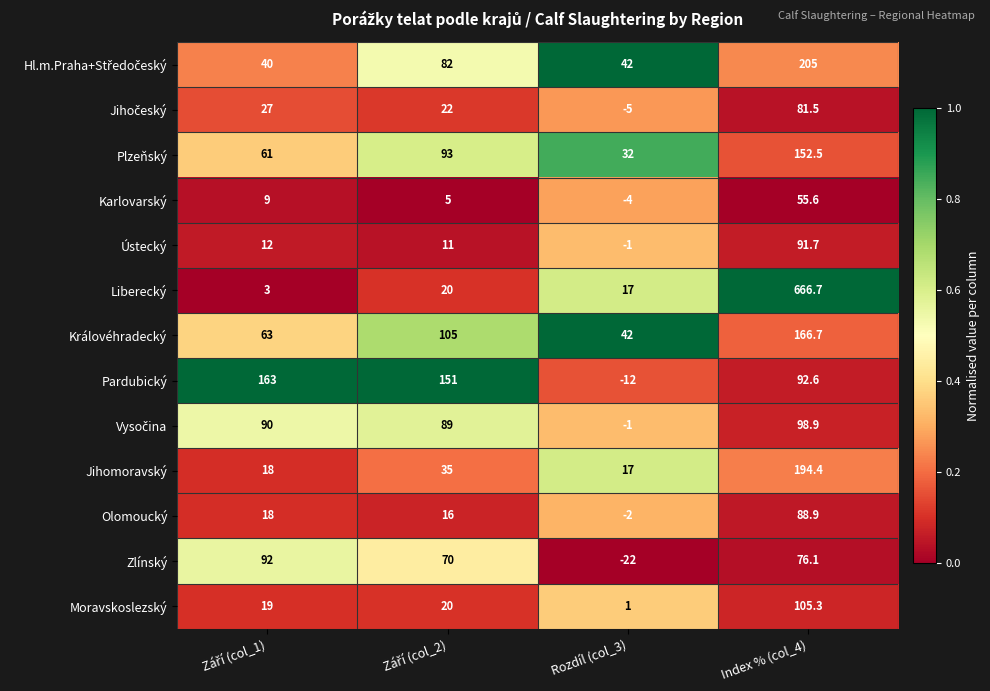

What is the lowest value of the Jihomoravský series?

17.0